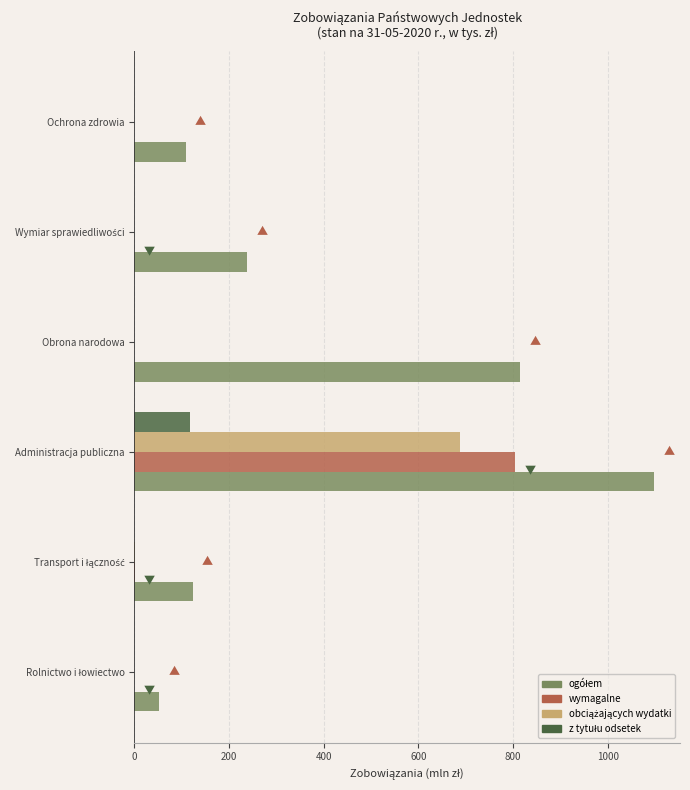

What is the maximum value shown in the chart?

1097.8